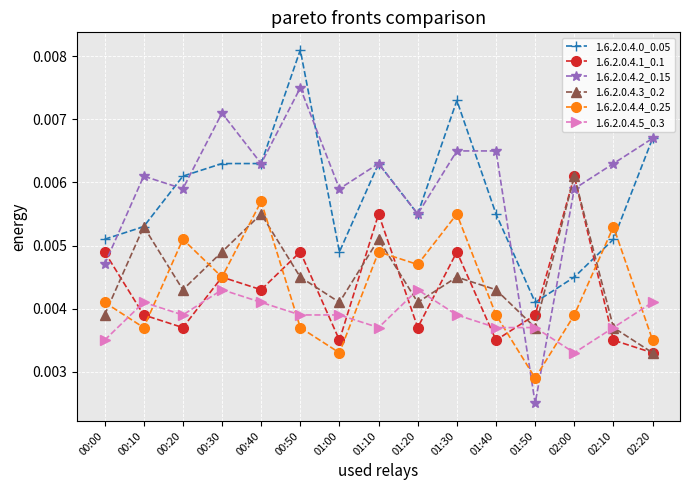

Which series changed the most between 00:40 and 02:10?

1.6.2.0.4.3_0.2